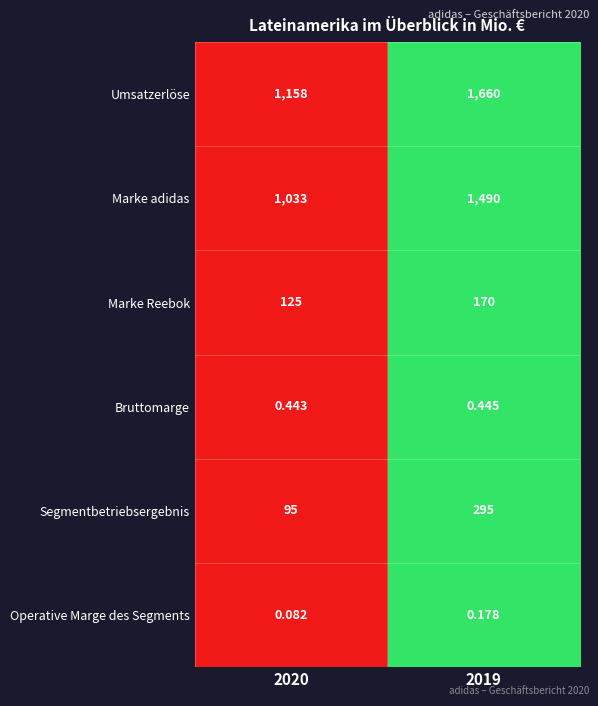

At 2019, list the series in order from smallest to largest.

Operative Marge des Segments, Bruttomarge, Marke Reebok, Segmentbetriebsergebnis, Marke adidas, Umsatzerlöse